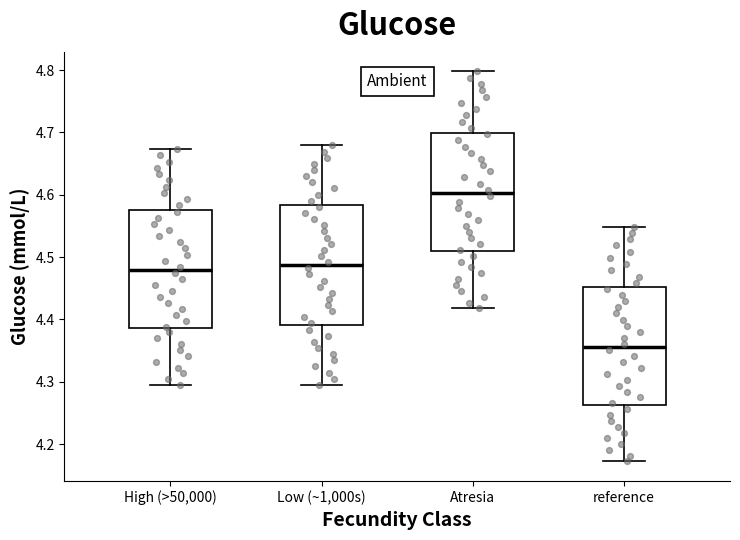

Reading left to right, transcribe this box plot: for each box, give where its median line is, the range the box spans, and where its two whiskers end, as read against the y-axis. The values are not printed on the chart, so give them approximately, as read against the axis.

High (>50,000): median 4.48, box 4.39 to 4.58, whiskers 4.29 to 4.67
Low (~1,000s): median 4.49, box 4.39 to 4.58, whiskers 4.29 to 4.68
Atresia: median 4.60, box 4.51 to 4.70, whiskers 4.42 to 4.80
reference: median 4.36, box 4.26 to 4.45, whiskers 4.17 to 4.55